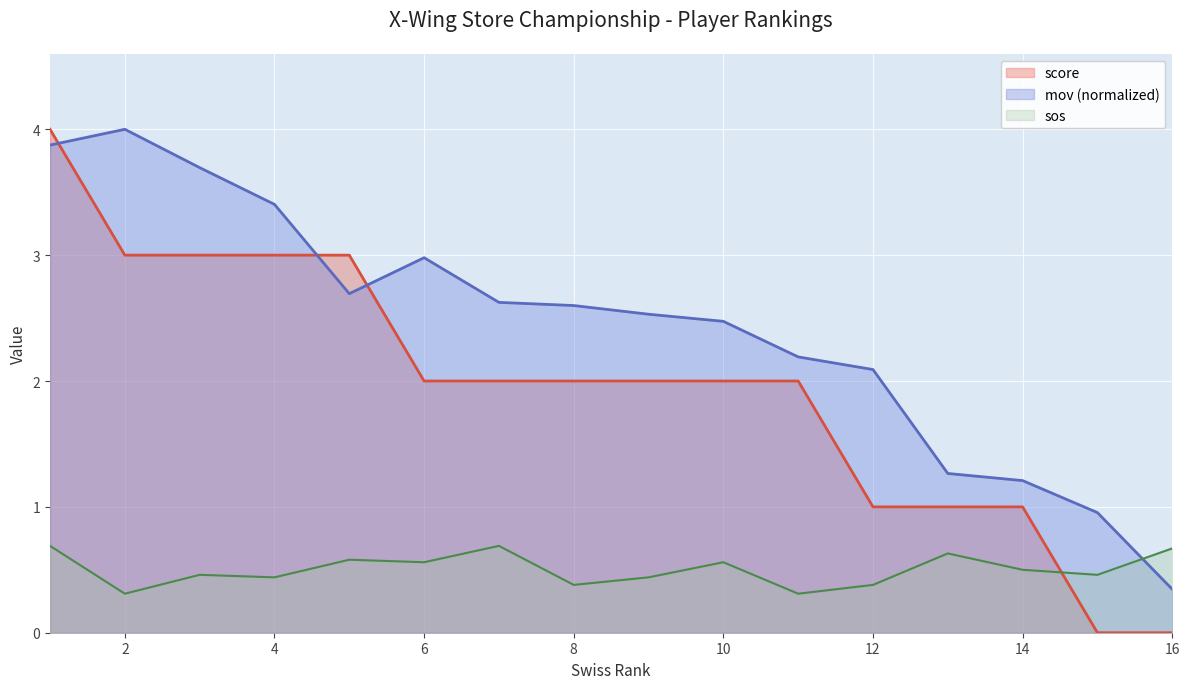

List the series in order of their overall mean, highest first.

mov (normalized), score, sos